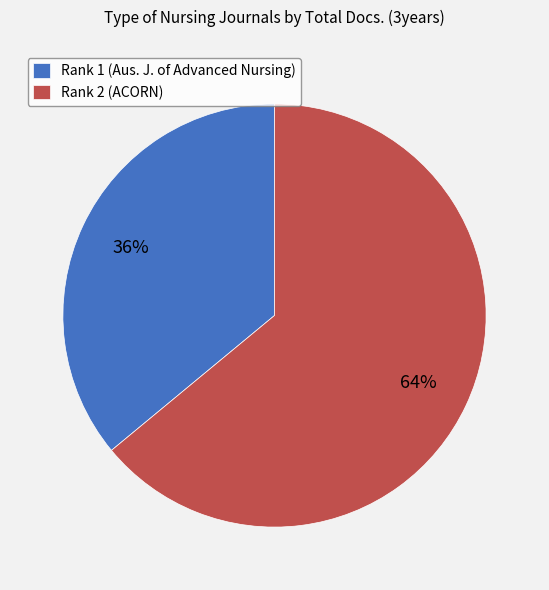

To the nearest percent, what portion does Rank 2 (ACORN) represent?

64%